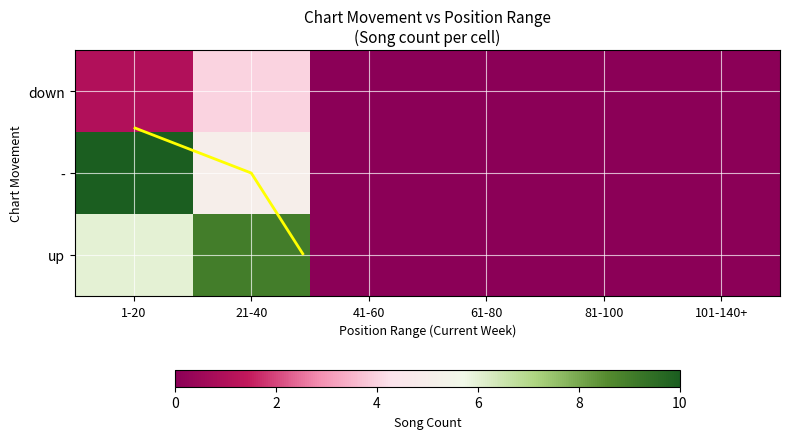

Where is - nearest to the value 5?

21-40